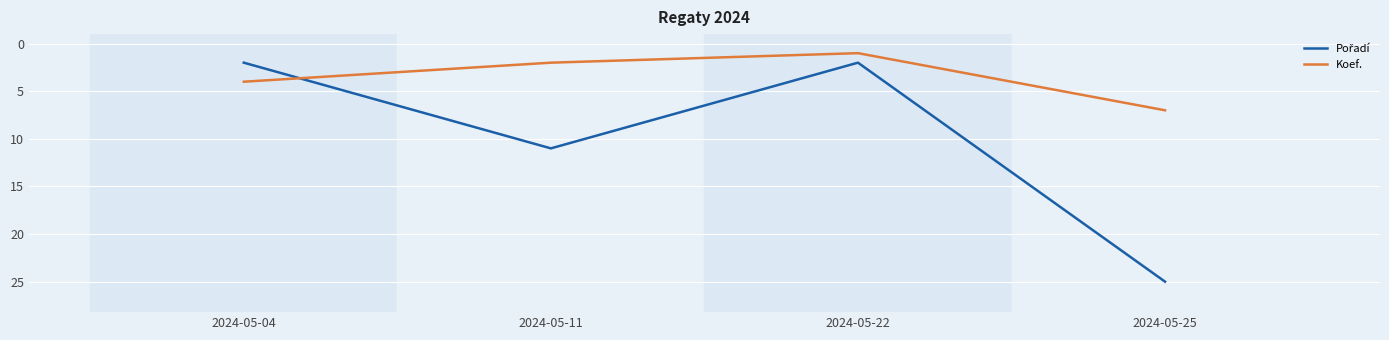

At which label does Koef. reach its minimum?

2024-05-22